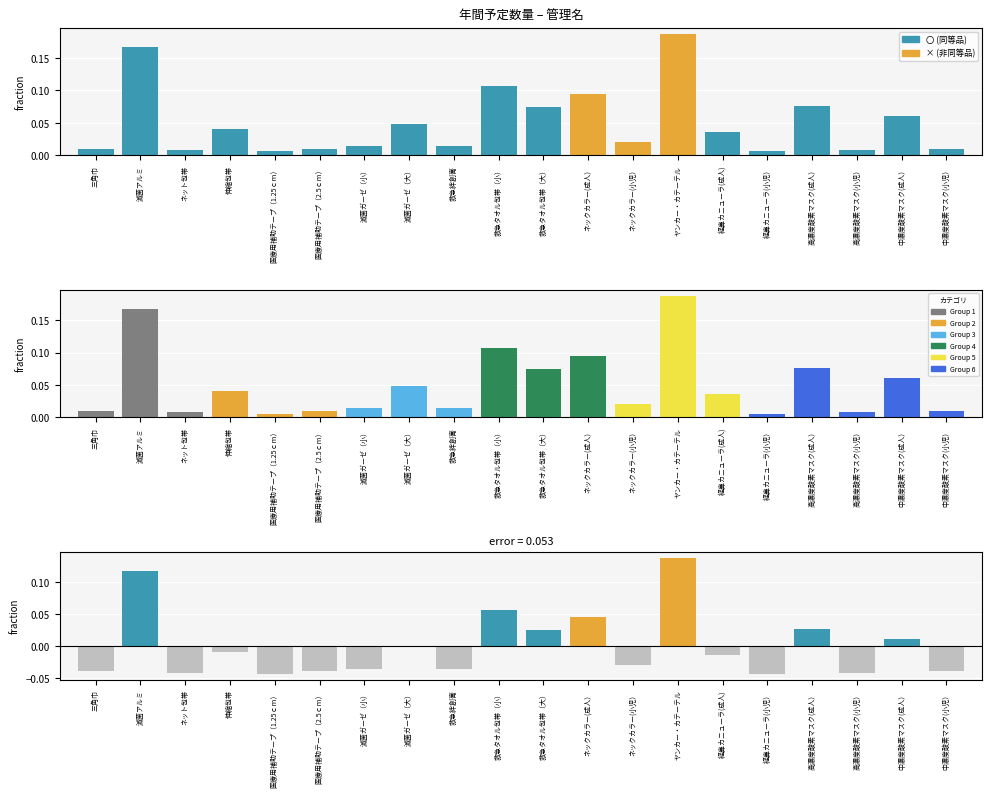

How many values in 偏差 are above zero?

7